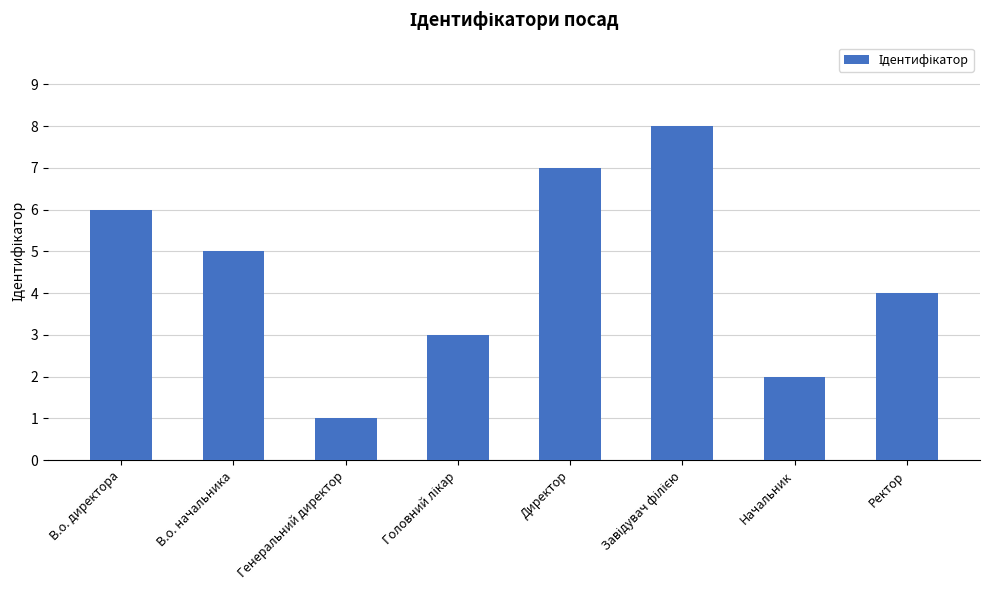

Read the value at В.о. начальника.

5